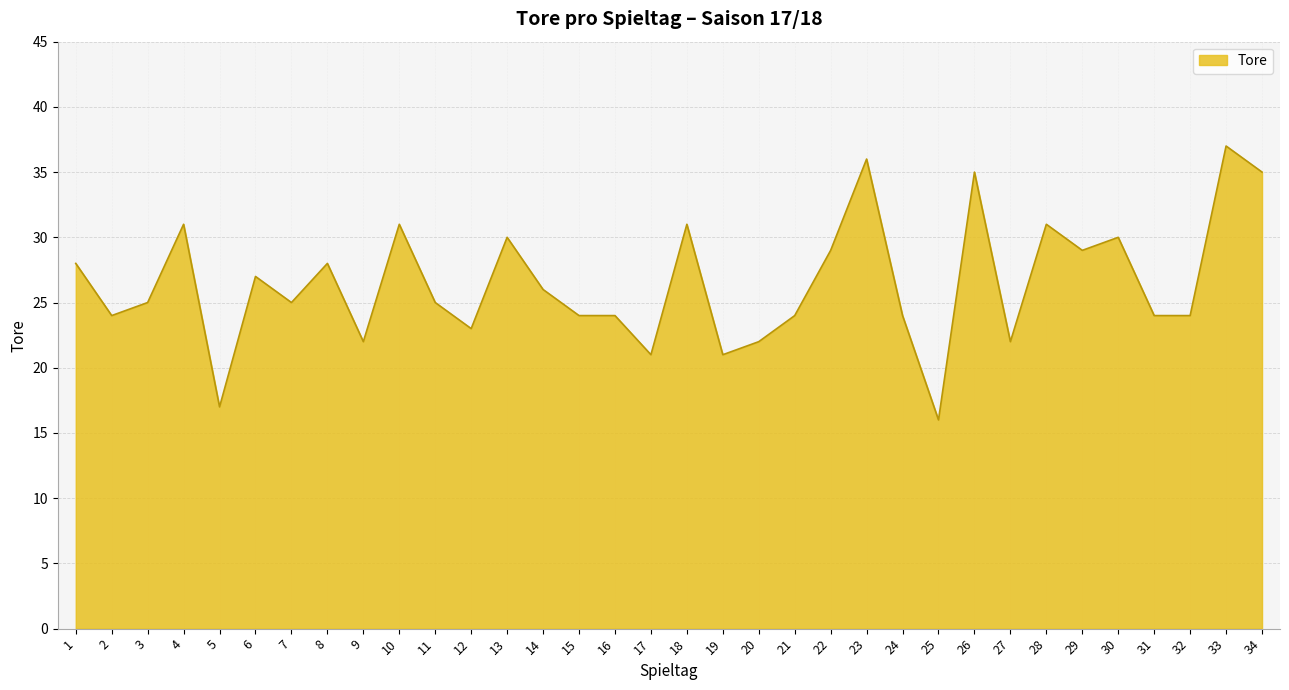

Read the value at 21, to the nearest 5.

25